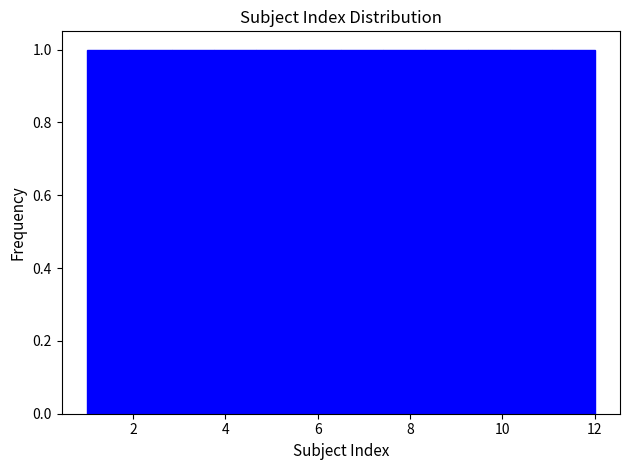

What is the height of the bar covering 2.8 to 3.8 on the x-axis? Neither the bar edges nor the heights are printed on the chart, so give them approximately, as read against the axes.

1